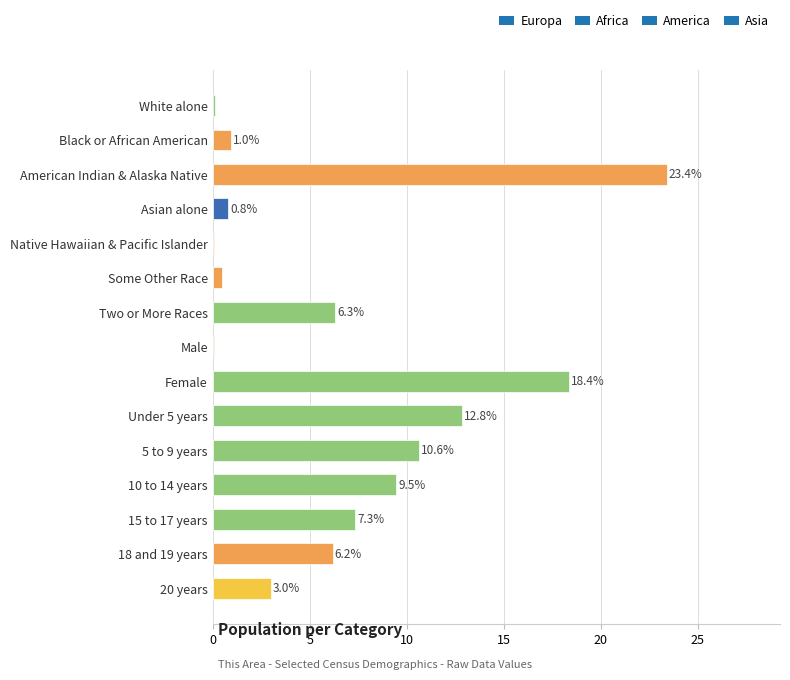

At which category does the chart reach its peak across all series?

American Indian & Alaska Native